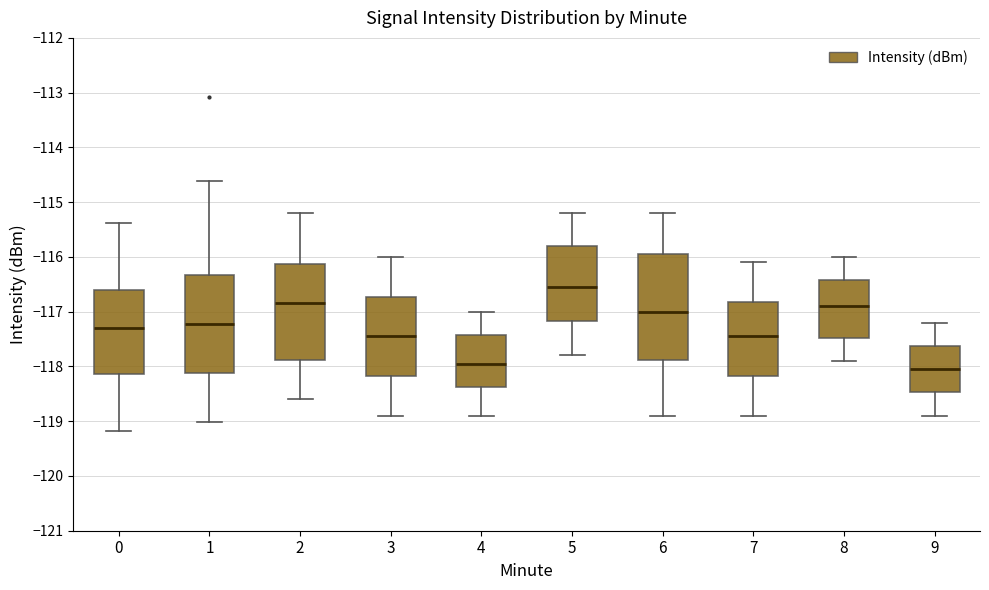

Reading left to right, transcribe this box plot: for each box, give where its median line is, the range the box spans, and where its two whiskers end, as read against the y-axis. The values are not printed on the chart, so give them approximately, as read against the axis.

0: median -117.3, box -118.1 to -116.6, whiskers -119.2 to -115.4
1: median -117.2, box -118.1 to -116.3, whiskers -119.0 to -114.6
2: median -116.8, box -117.9 to -116.1, whiskers -118.6 to -115.2
3: median -117.4, box -118.2 to -116.7, whiskers -118.9 to -116.0
4: median -117.9, box -118.4 to -117.4, whiskers -118.9 to -117.0
5: median -116.5, box -117.2 to -115.8, whiskers -117.8 to -115.2
6: median -117.0, box -117.9 to -115.9, whiskers -118.9 to -115.2
7: median -117.4, box -118.2 to -116.8, whiskers -118.9 to -116.1
8: median -116.9, box -117.5 to -116.4, whiskers -117.9 to -116.0
9: median -118.0, box -118.5 to -117.6, whiskers -118.9 to -117.2